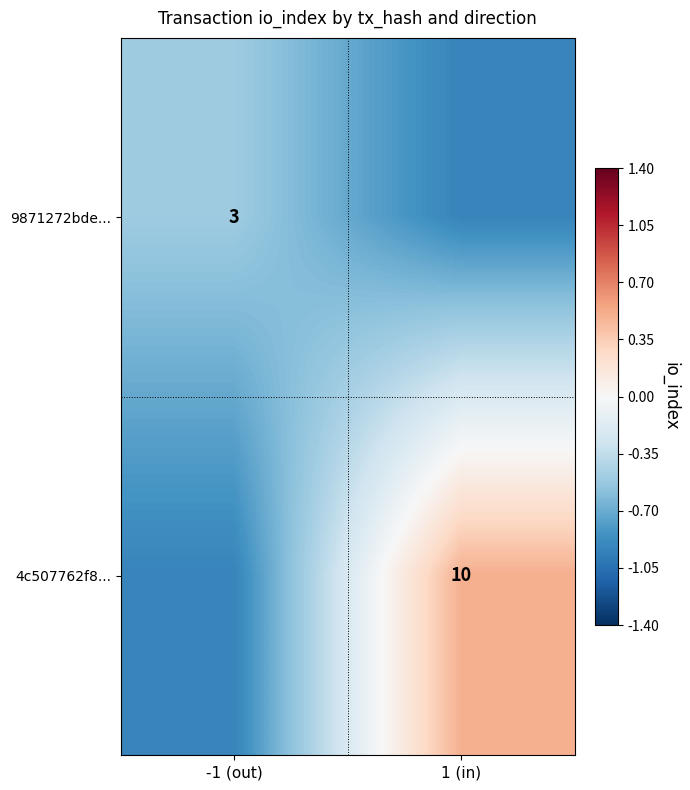

The 9871272bde... series shows 0.8 at -1 (out). True or false?

False